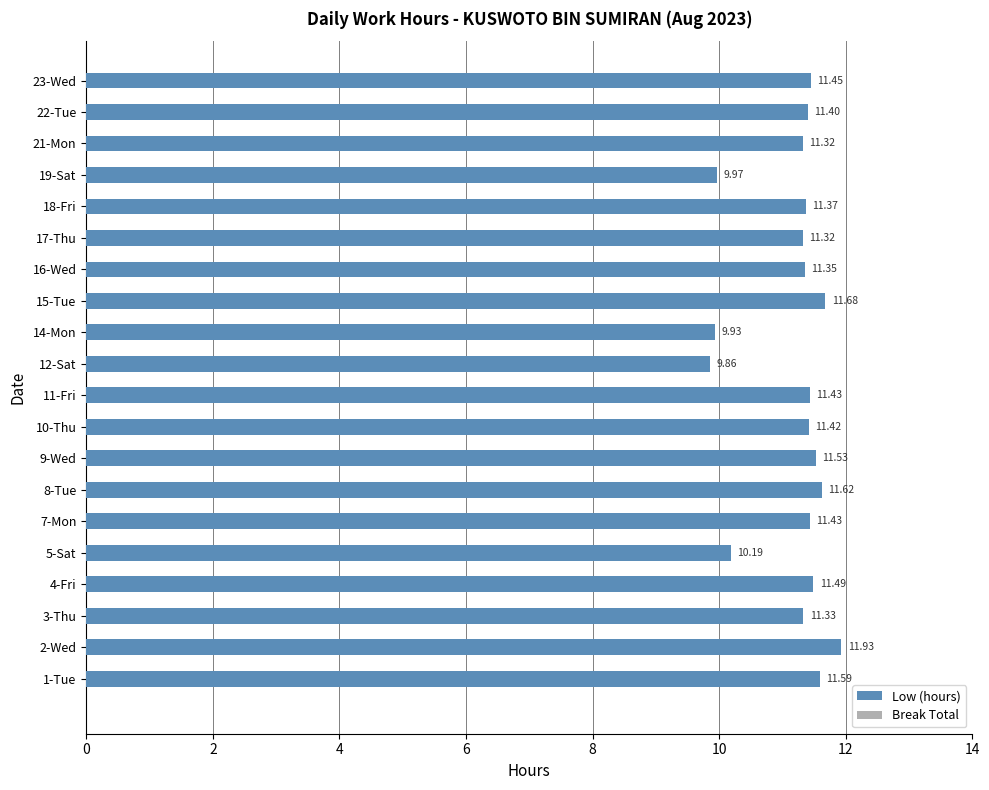

What is the difference between the values at 5-Sat and 12-Sat?

0.3